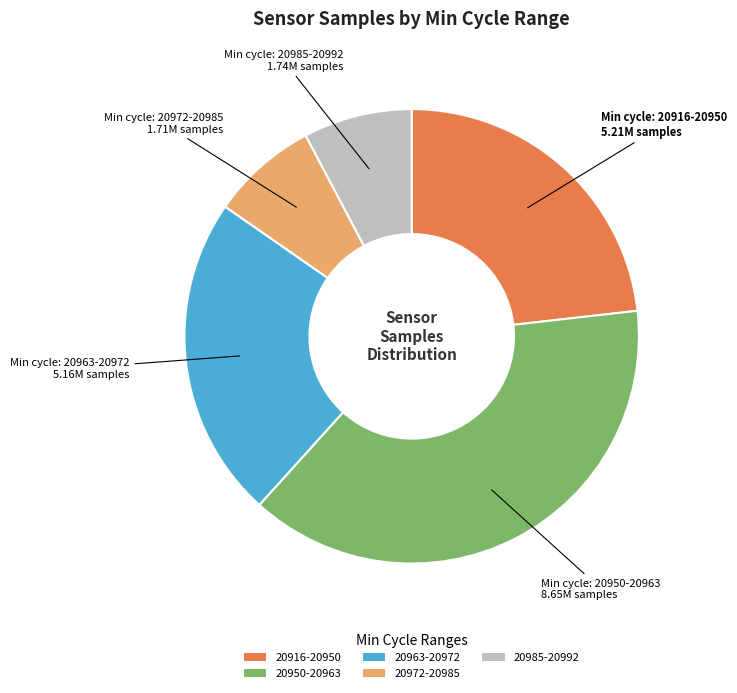

Is the sum of 20916-20950 and 20972-20985 greater than half?

No